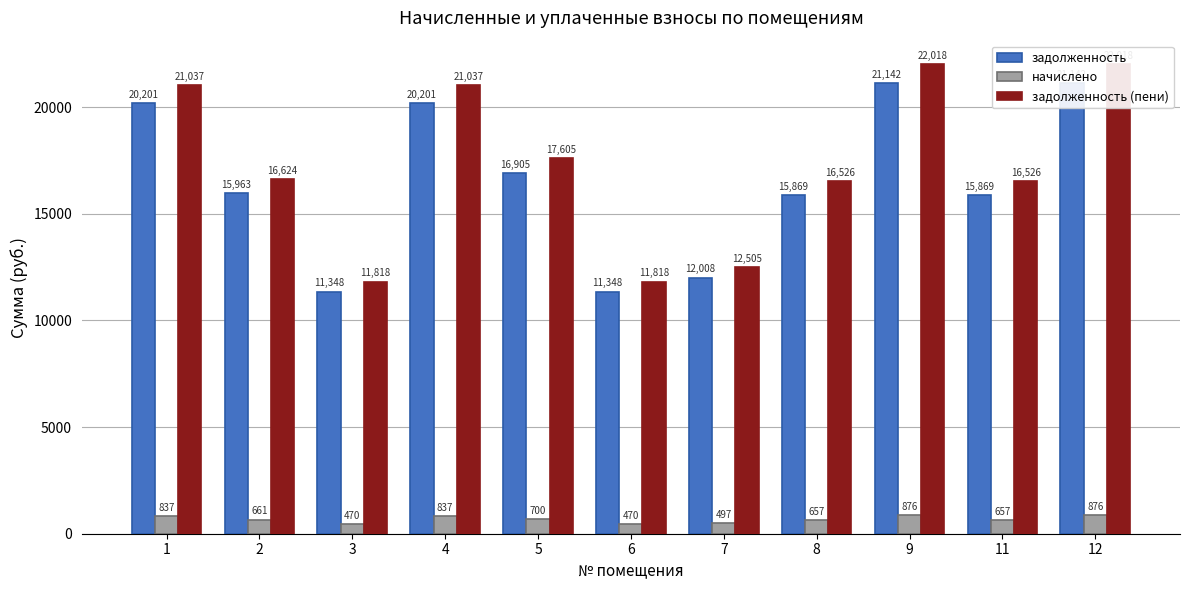

How many values in the задолженность (пени) series are below 16623?

5